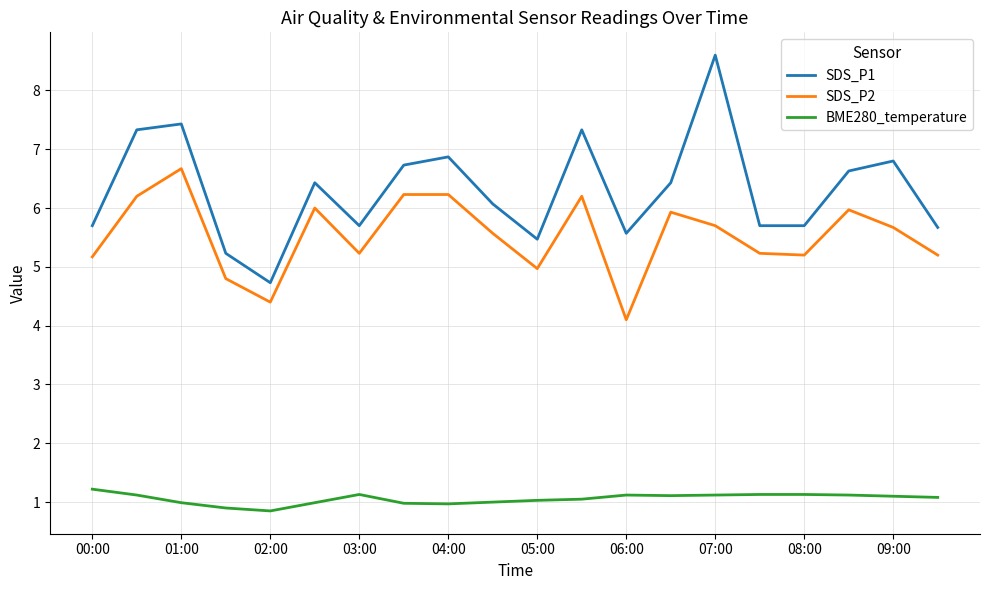

What are all the series names shown in the legend?

SDS_P1, SDS_P2, BME280_temperature